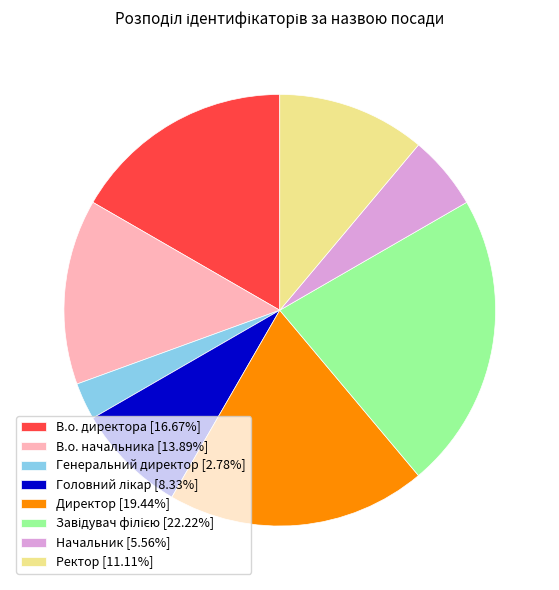

How many segments does this pie chart have?

8